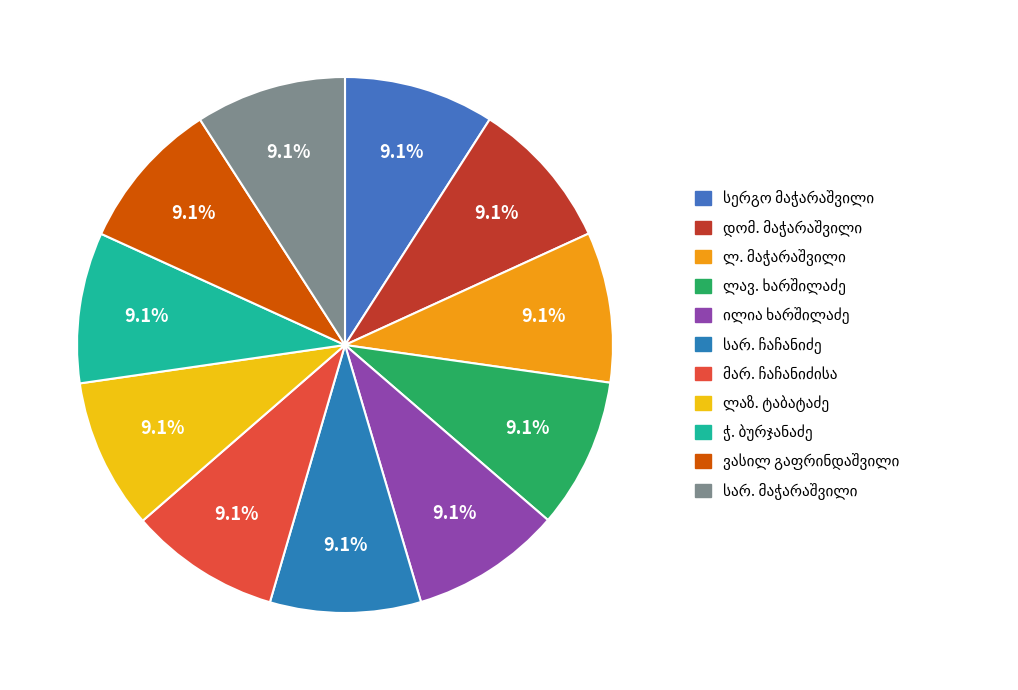

How many segments does this pie chart have?

11